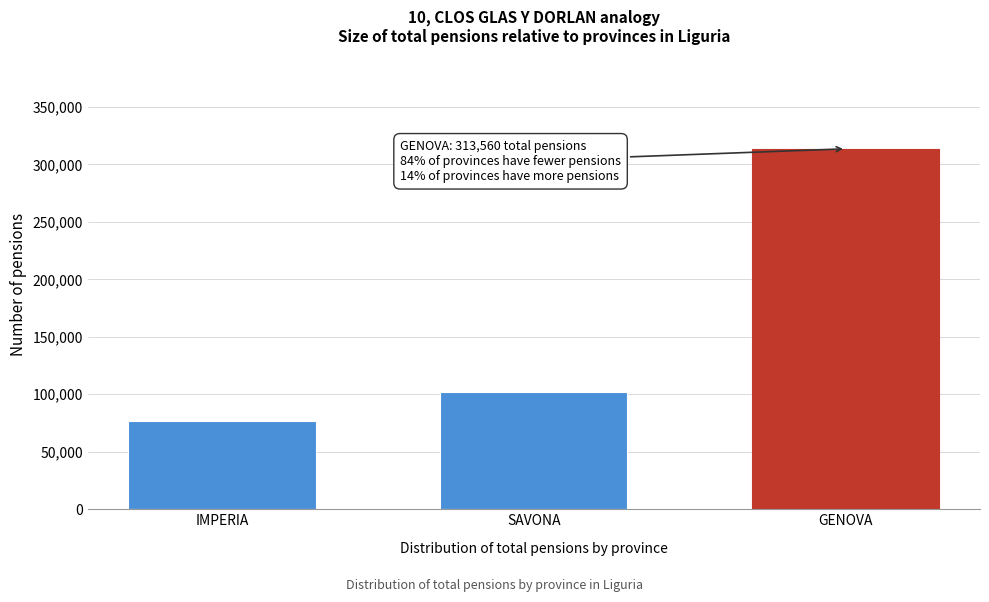

Reading left to right, extract all data points from this chart.

IMPERIA=76756	SAVONA=102431	GENOVA=313560